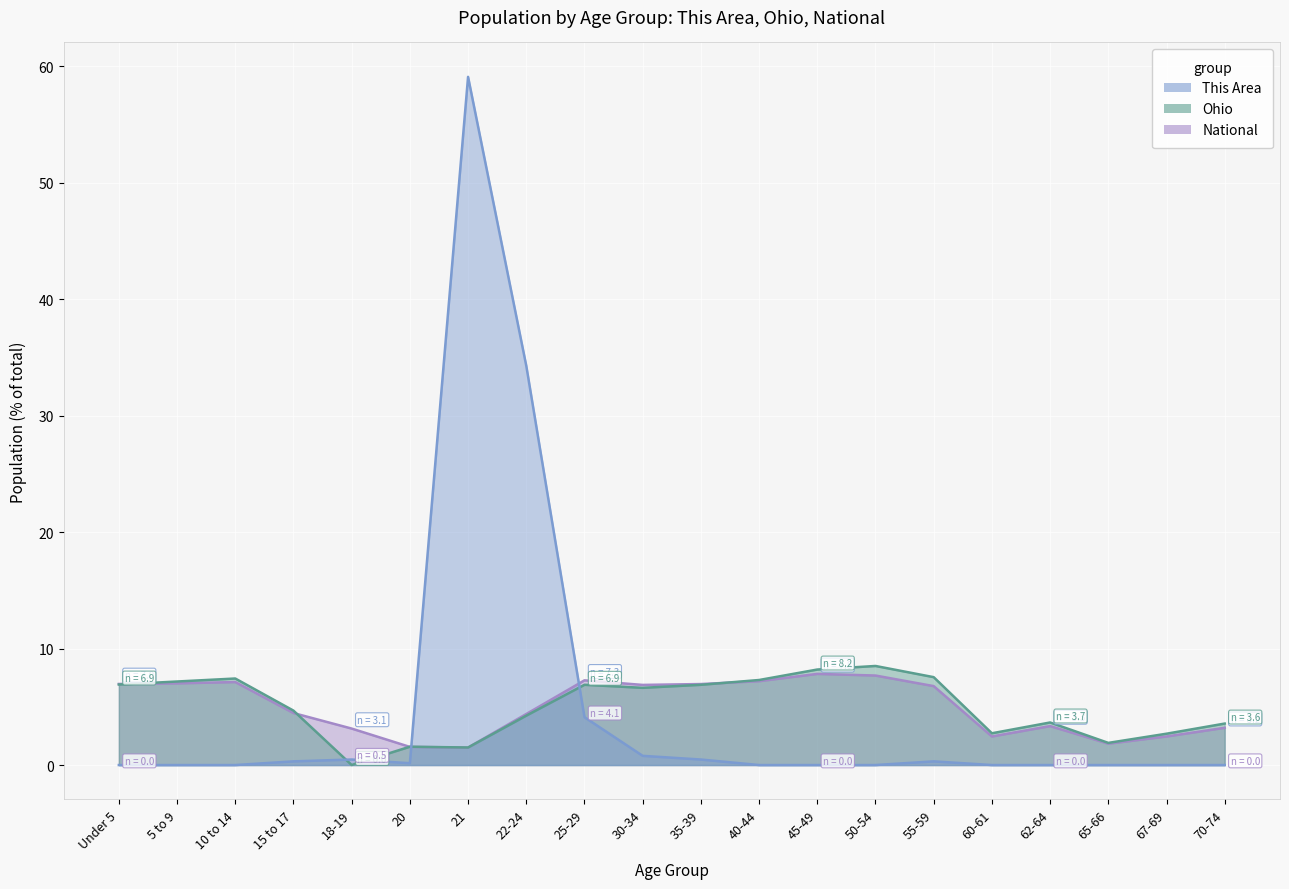

Between 10 to 14 and 40-44, which series saw the biggest shift?

Ohio